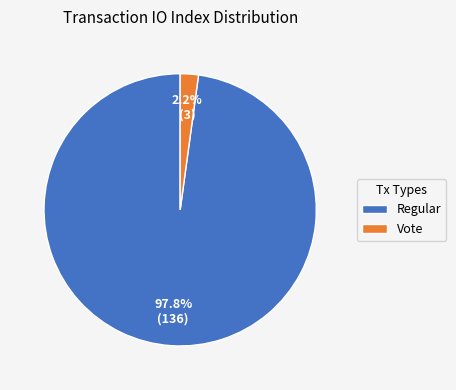

To the nearest percent, what is the average slice percentage?

50%